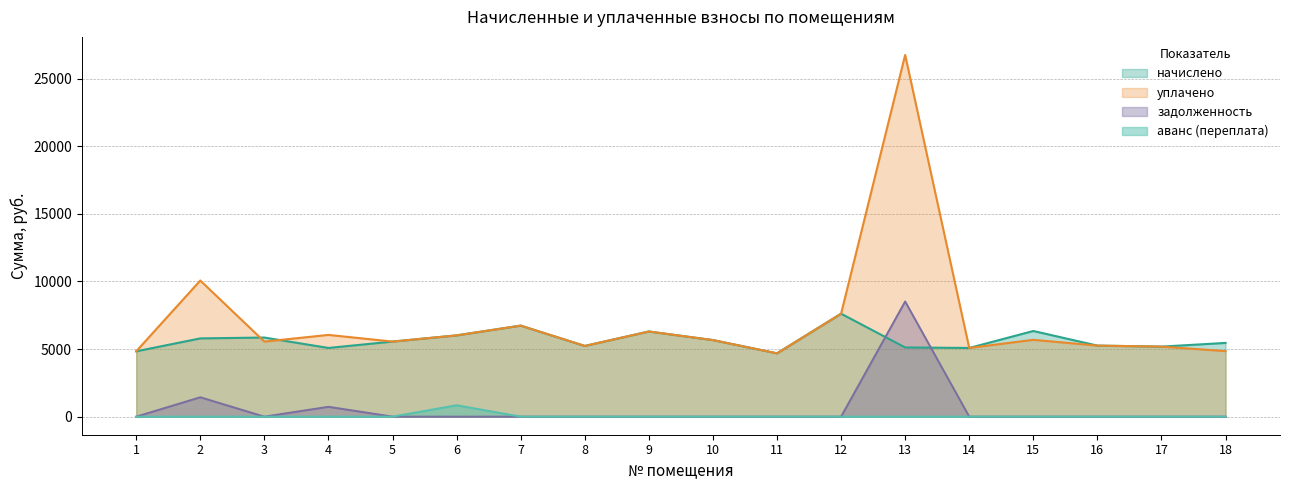

The value of уплачено at 12 is 11524.5. True or false?

False